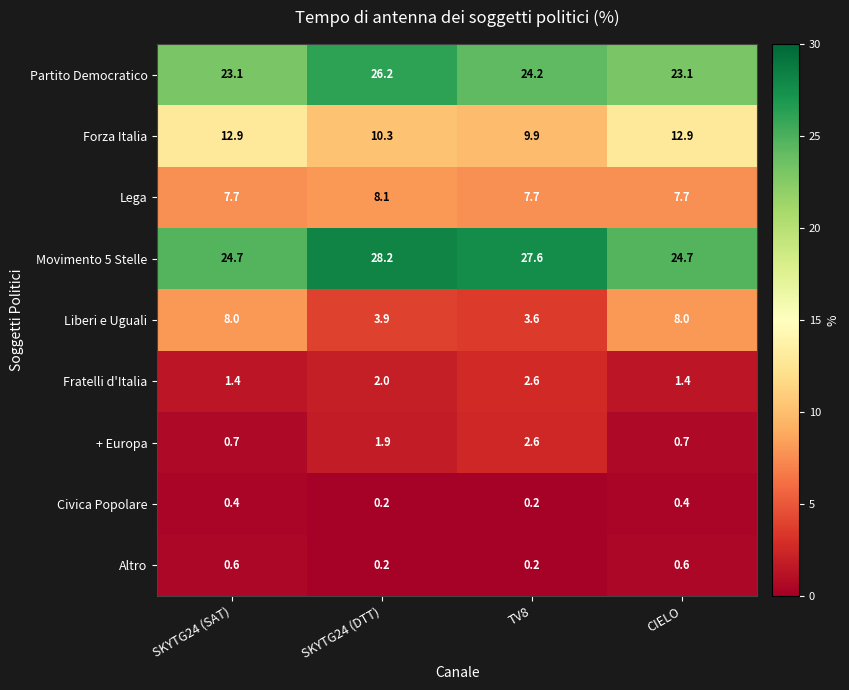

Which category has the highest value across all series?

SKYTG24 (DTT)